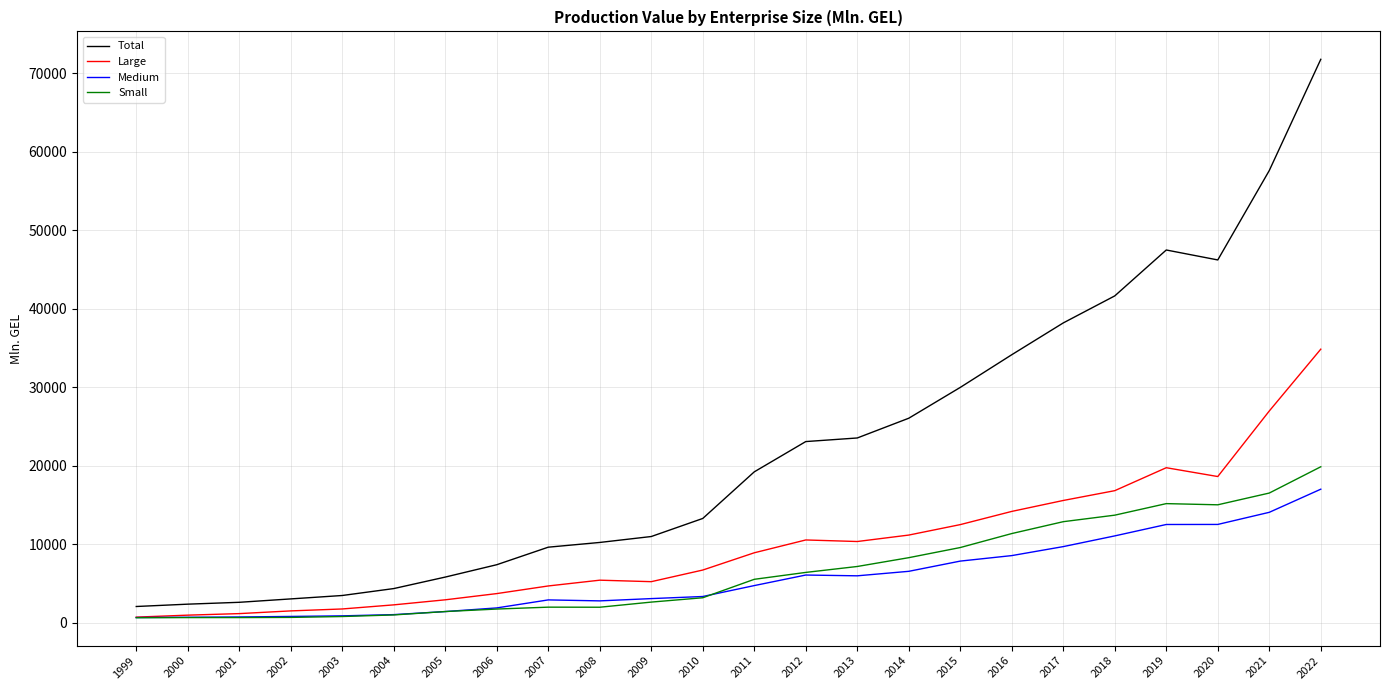

What is the sum of all Small values?

159381.0